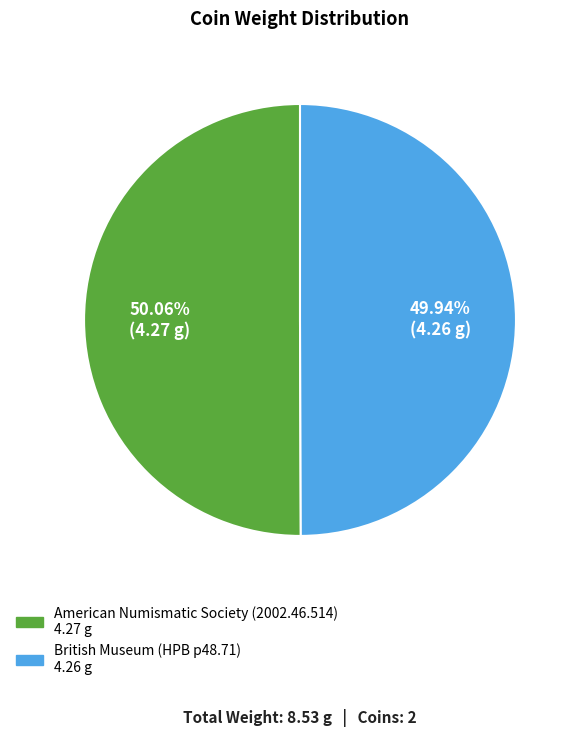

To the nearest percent, what percentage of the pie is American Numismatic Society (2002.46.514)?

50%